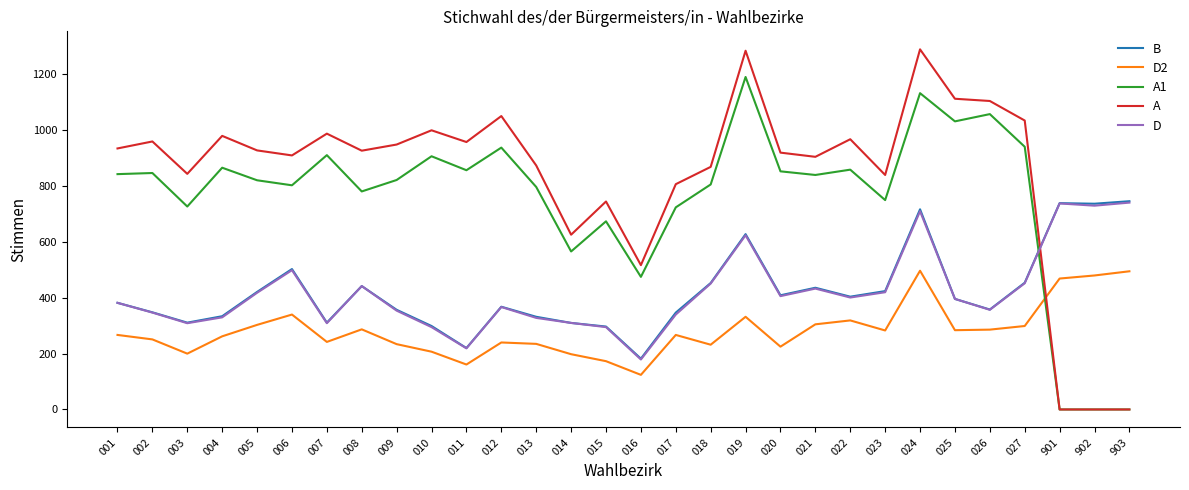

After their last crossing, which series has the higher values: A or D2?

D2